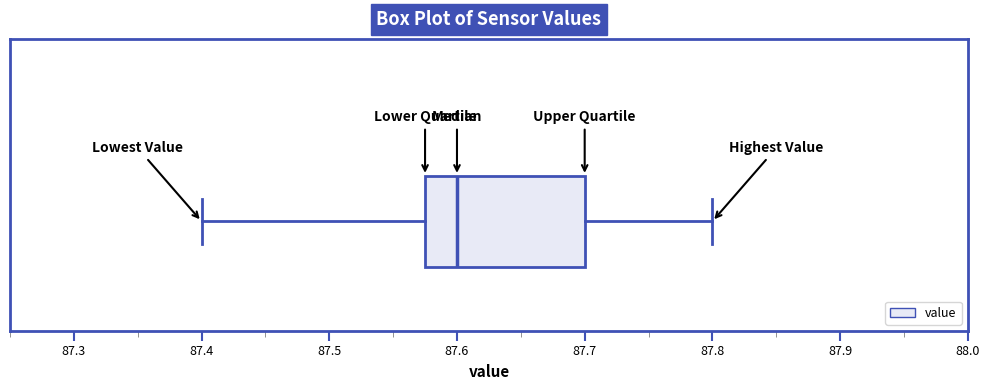

Where is the right edge of the box on the x-axis? The values are not printed on the chart, so give them approximately, as read against the axis.

87.70